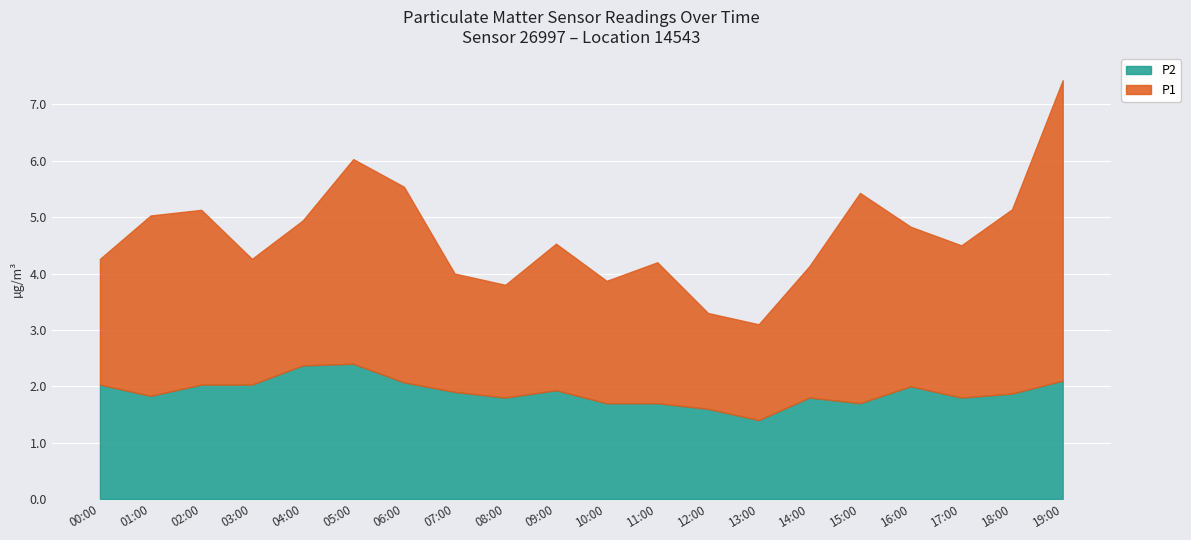

At which category is the sum across all series the highest?

19:00